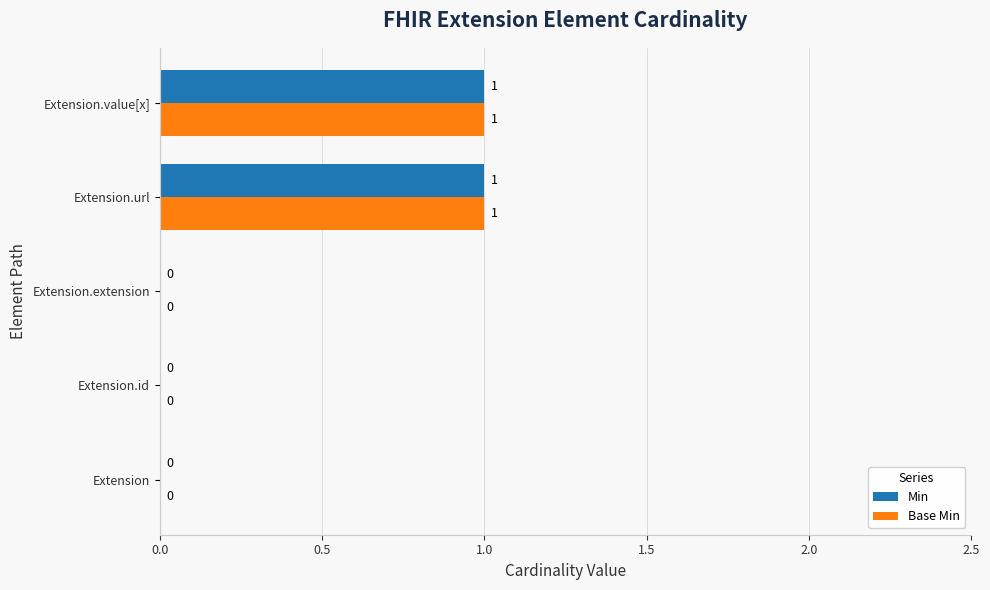

The value of Base Min at Extension.url is 1. True or false?

True